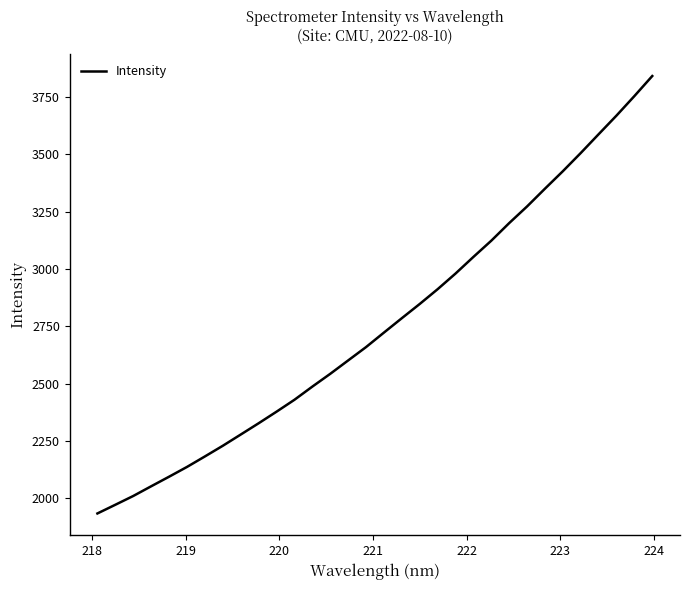

What is the minimum value shown in the chart?

1932.8